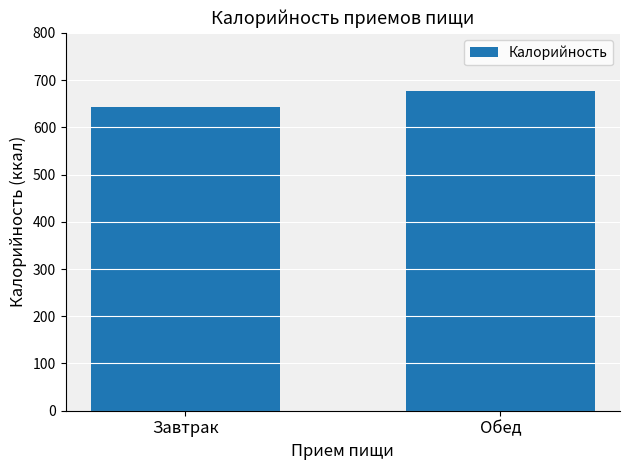

What is the sum of the values at Обед and Завтрак?

1319.2